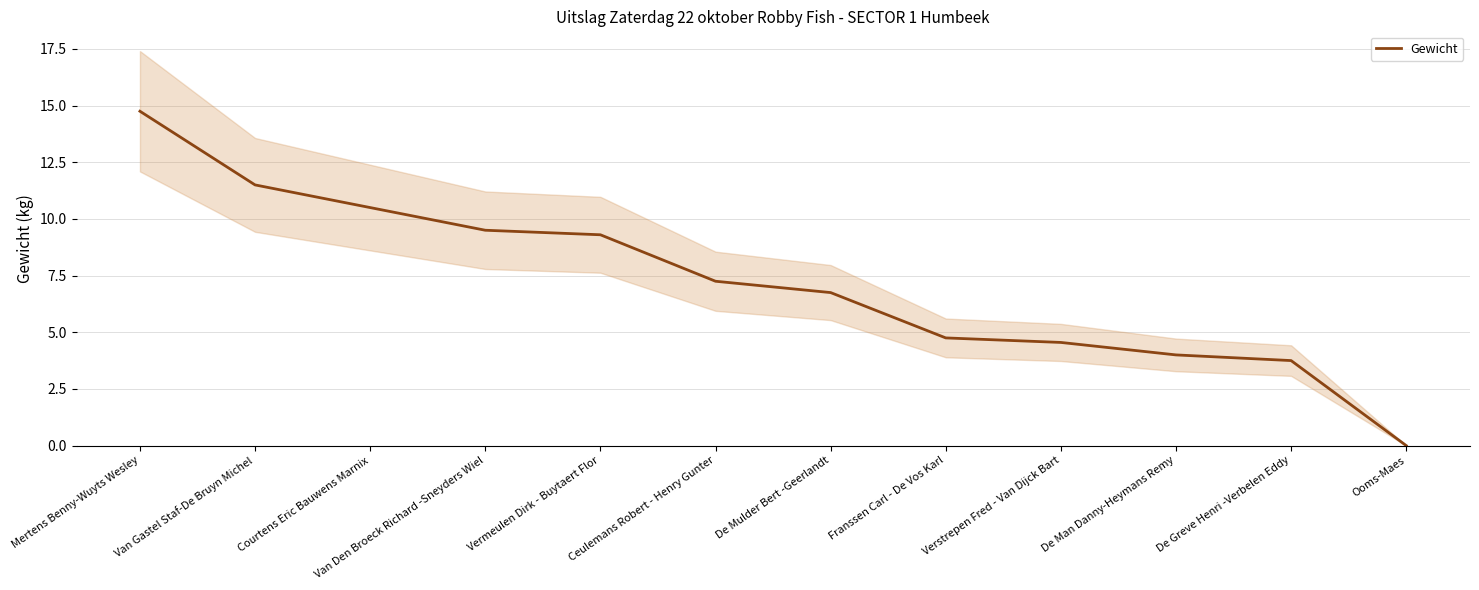

Where does the data first go above 7?

Mertens Benny-Wuyts Wesley